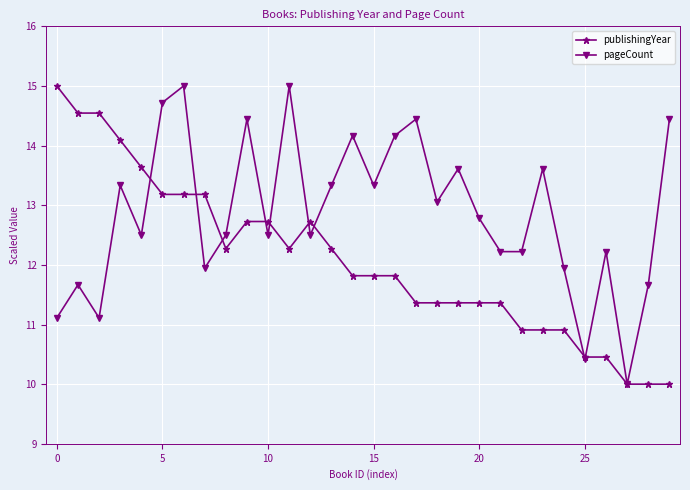

What is the highest value of the pageCount series?

15.0